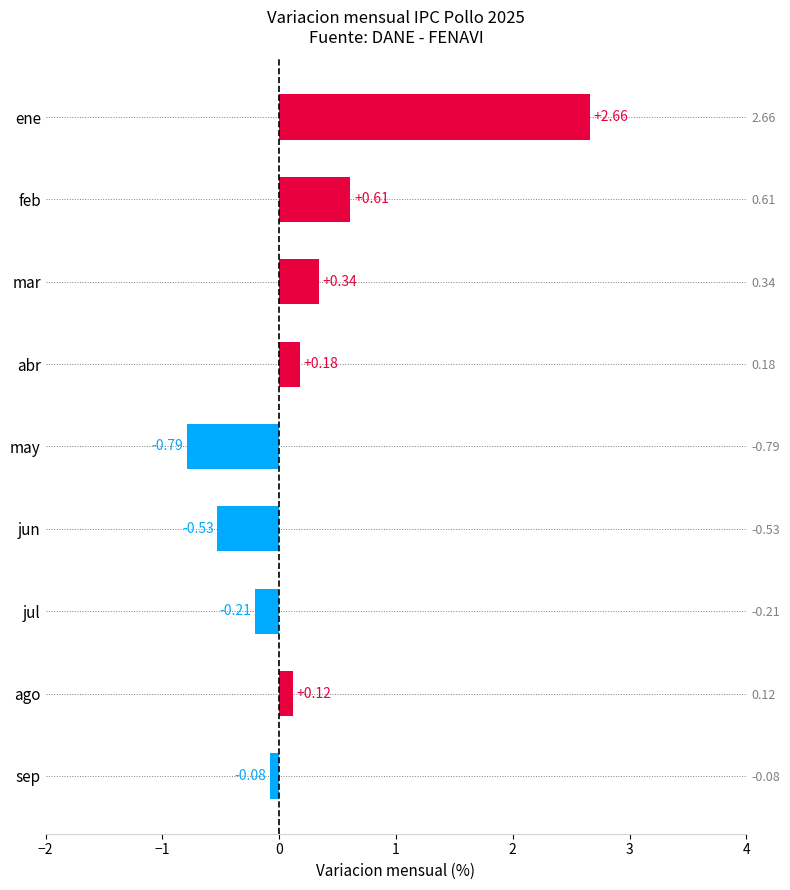

List the labels in order of value, smallest first.

may, jun, jul, sep, ago, abr, mar, feb, ene